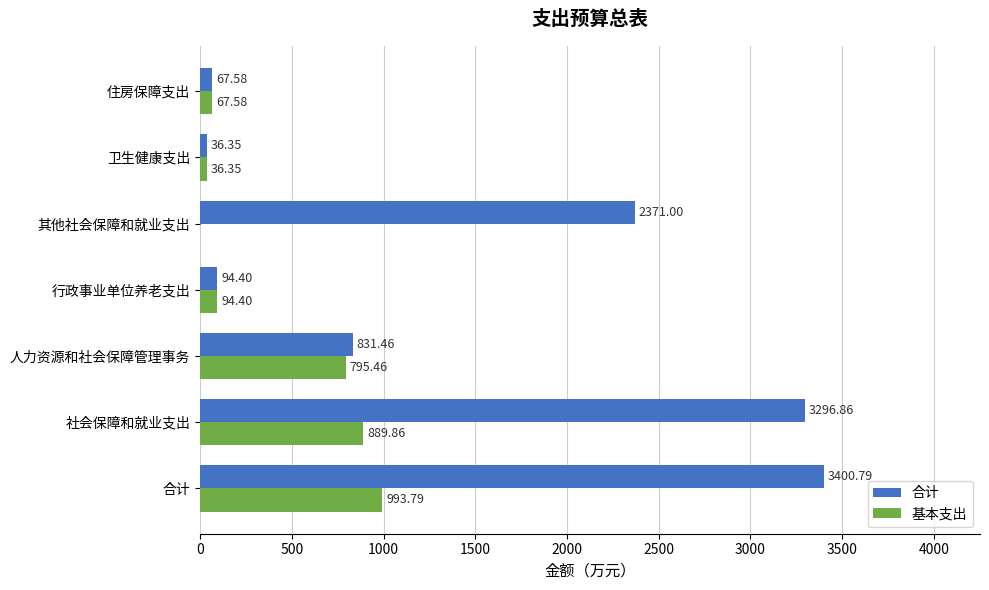

How many data points in 合计 are above 831?

4